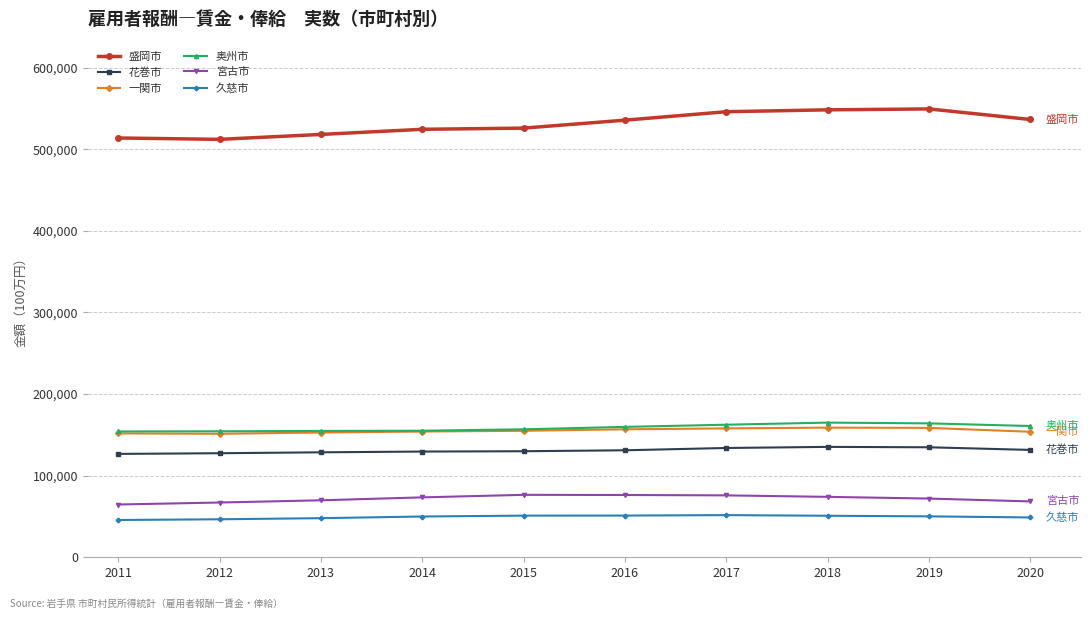

What is the minimum value shown in the chart?

45665